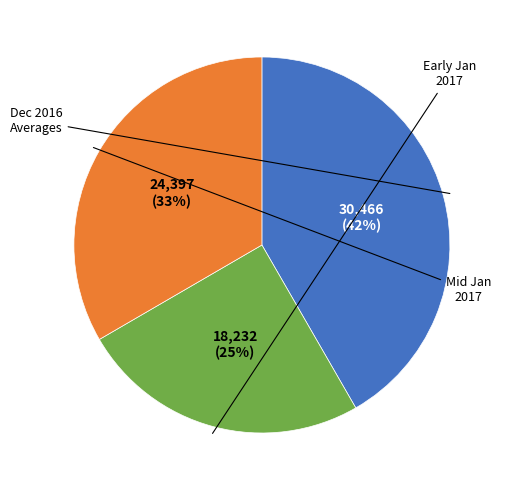

Is there any slice that represents more than half of the pie?

No